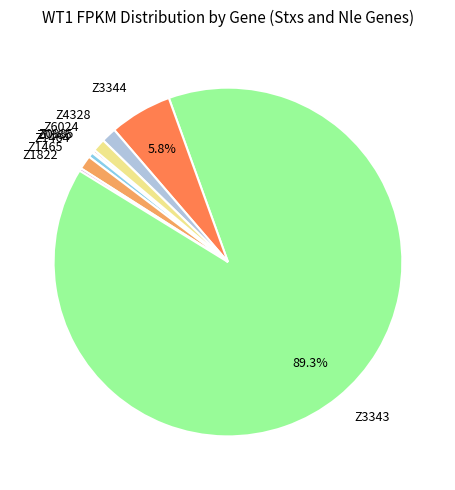

To the nearest percent, what is the average slice percentage?

11%